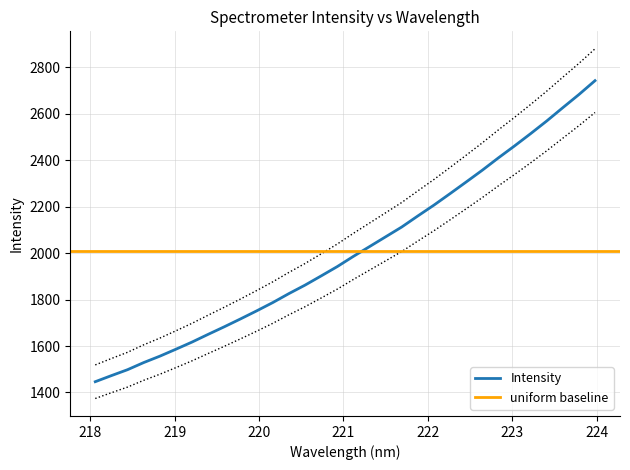

What is the minimum value for Intensity?

1446.3